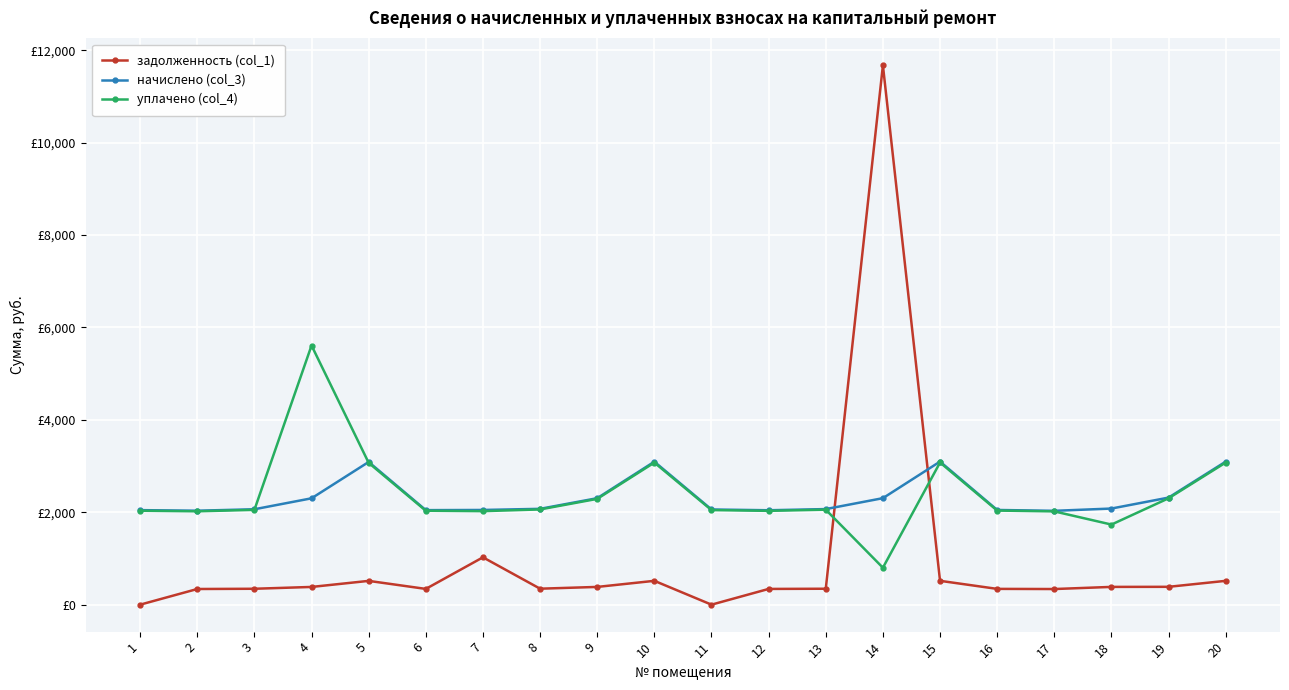

Does the chart have visible grid lines?

Yes